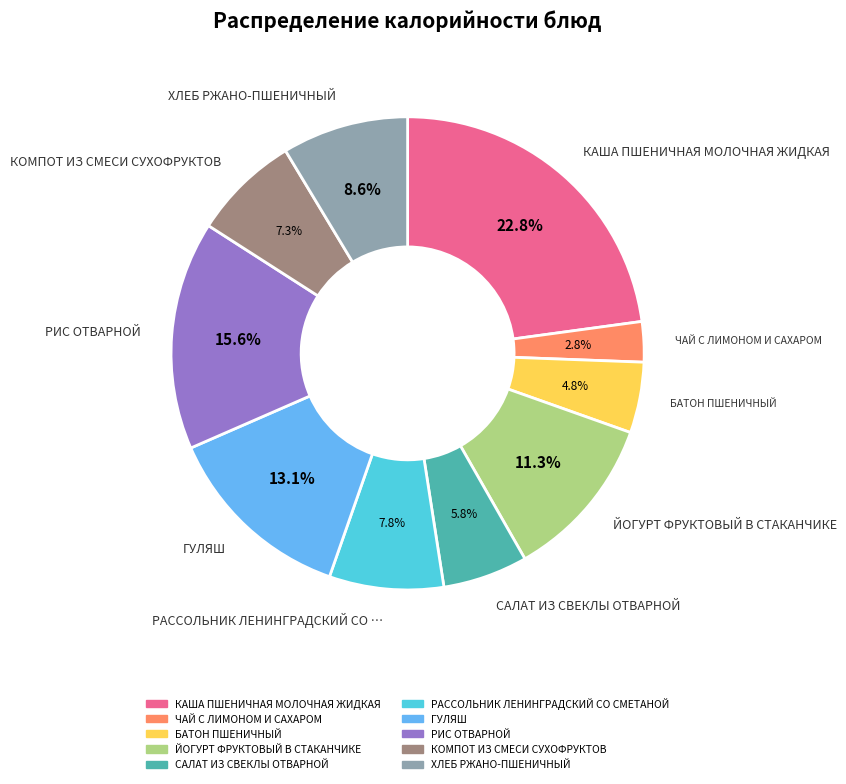

Combined, what portion of the pie is ХЛЕБ РЖАНО-ПШЕНИЧНЫЙ and КОМПОТ ИЗ СМЕСИ СУХОФРУКТОВ?

15.9%